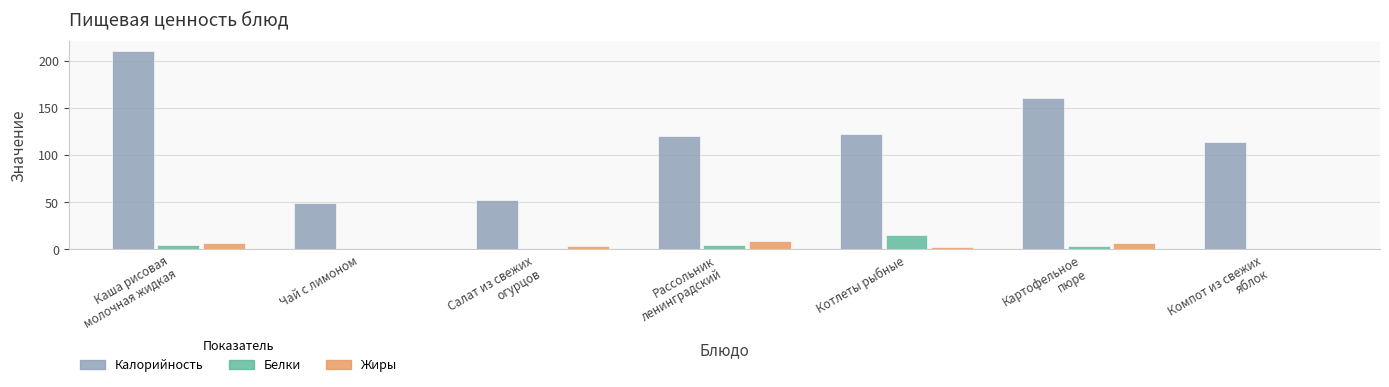

What is the highest value of the Жиры series?

9.0